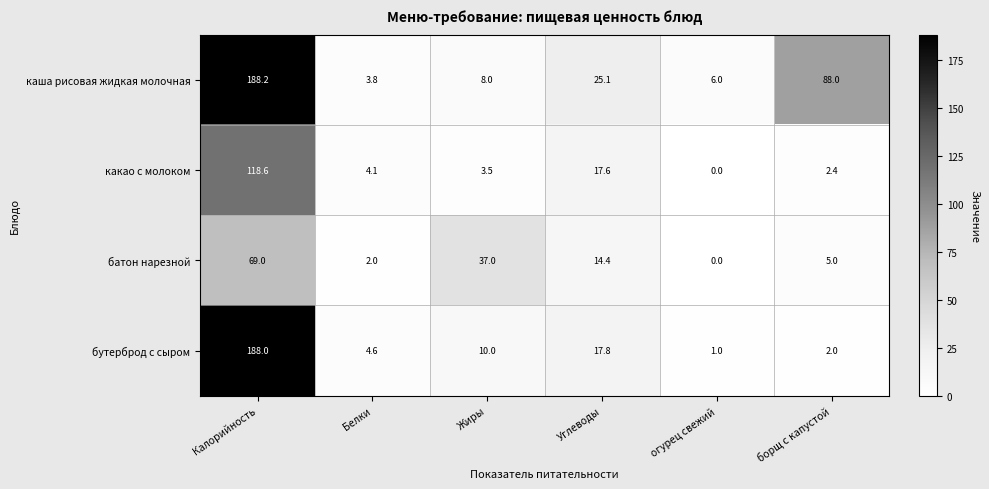

At which category is the sum across all series the highest?

Калорийность